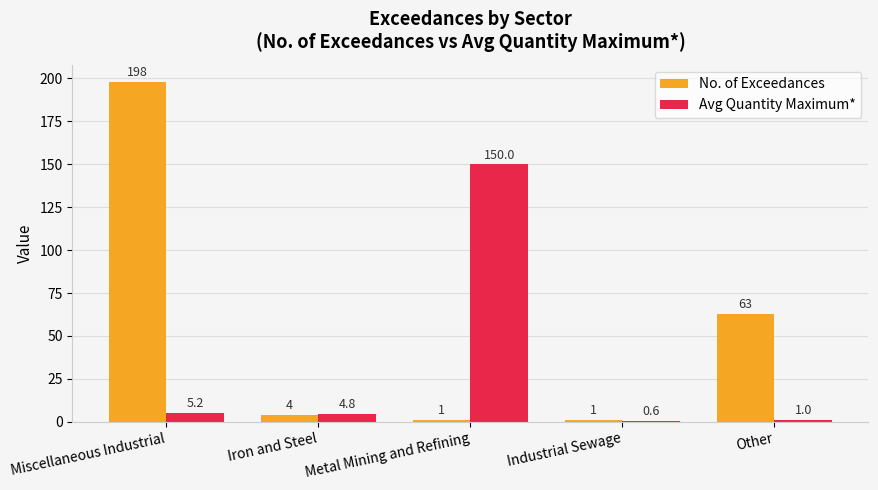

True or false: Avg Quantity Maximum* has a value of 4.8 at Iron and Steel.

True